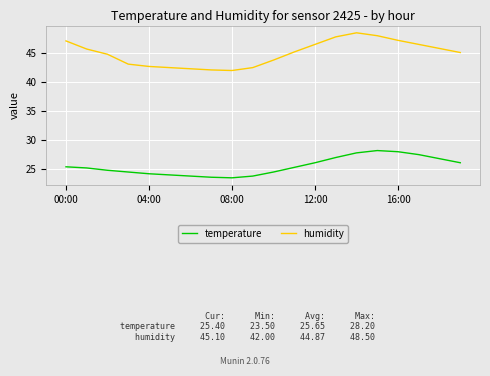

Which series has the widest spread of values?

humidity